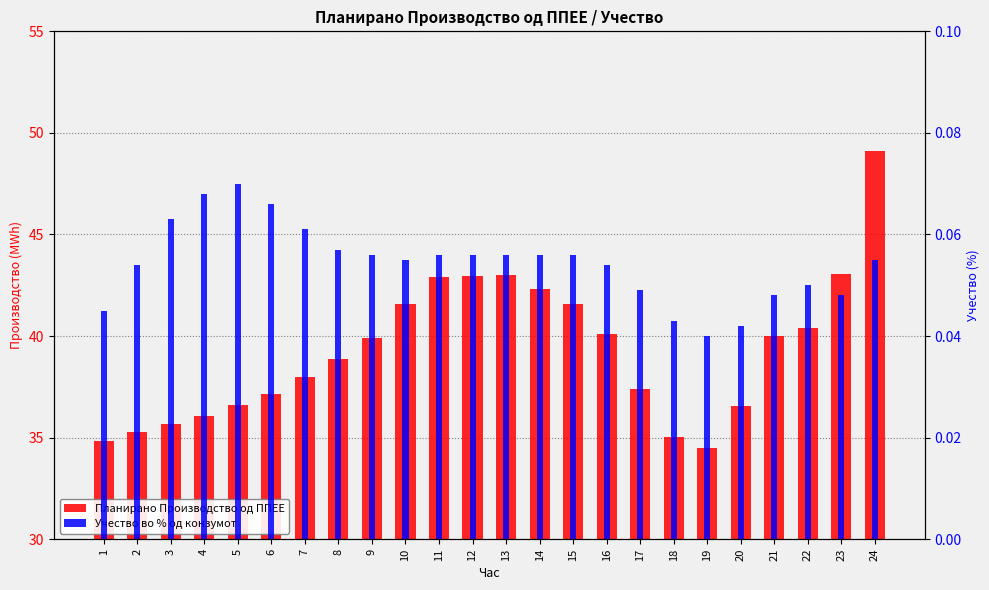

Rank the series by their maximum value, from highest to lowest.

Планирано Производство од ППЕЕ, Учество во % од конзумот